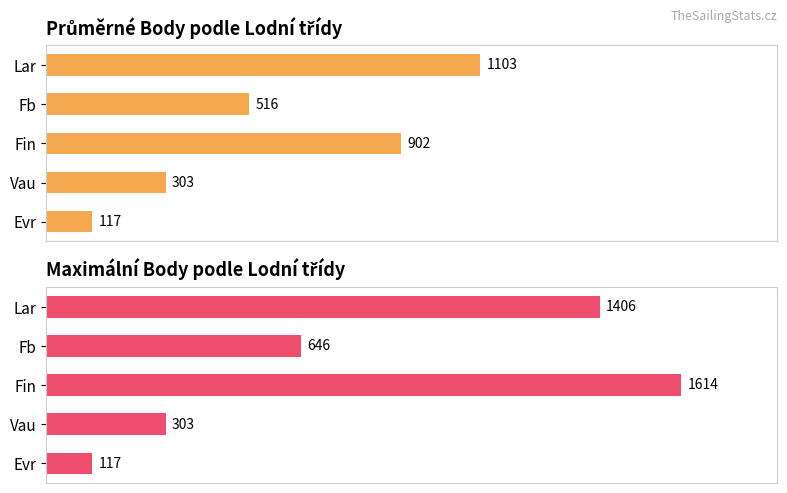

At how many categories does at least one series exceed 1295?

2